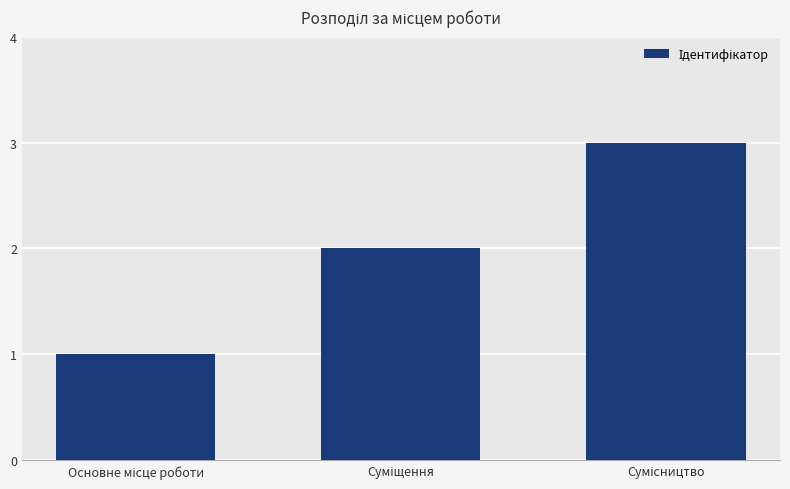

What is the difference between the maximum and minimum values?

2